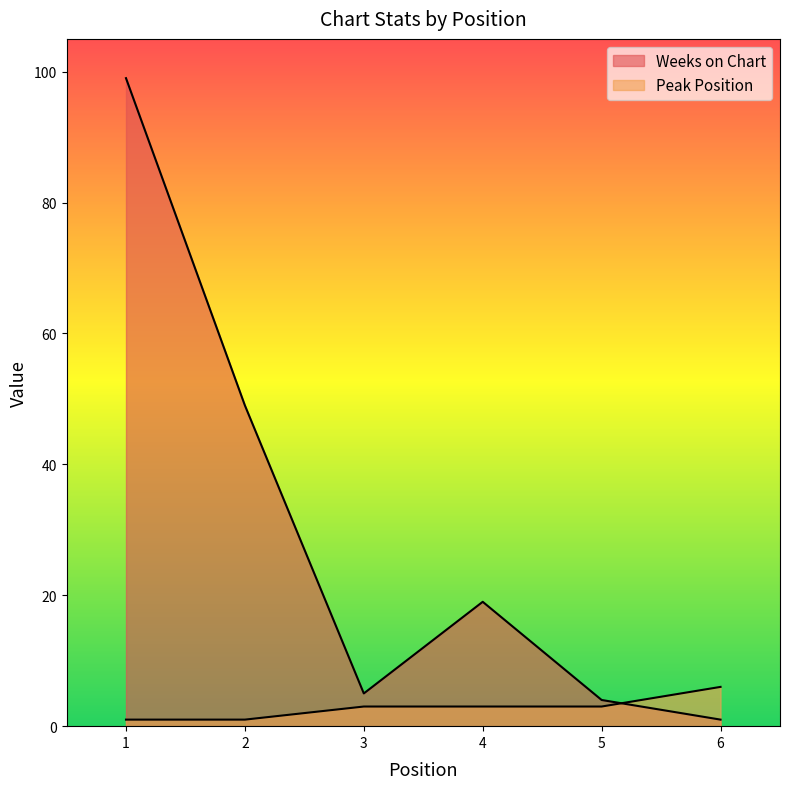

What is the value of the Peak Position point at the 6th from the left?

6